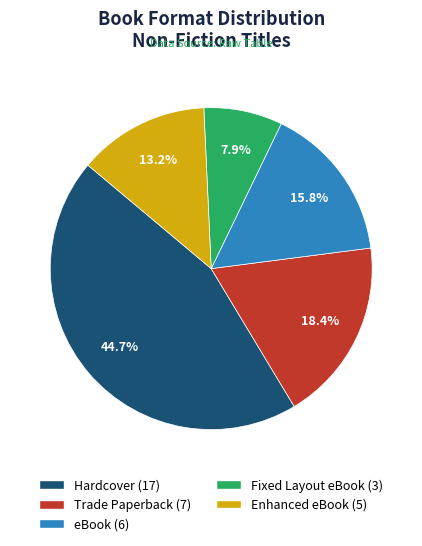

What is the ratio of the value at Enhanced eBook to the value at Trade Paperback?

0.7